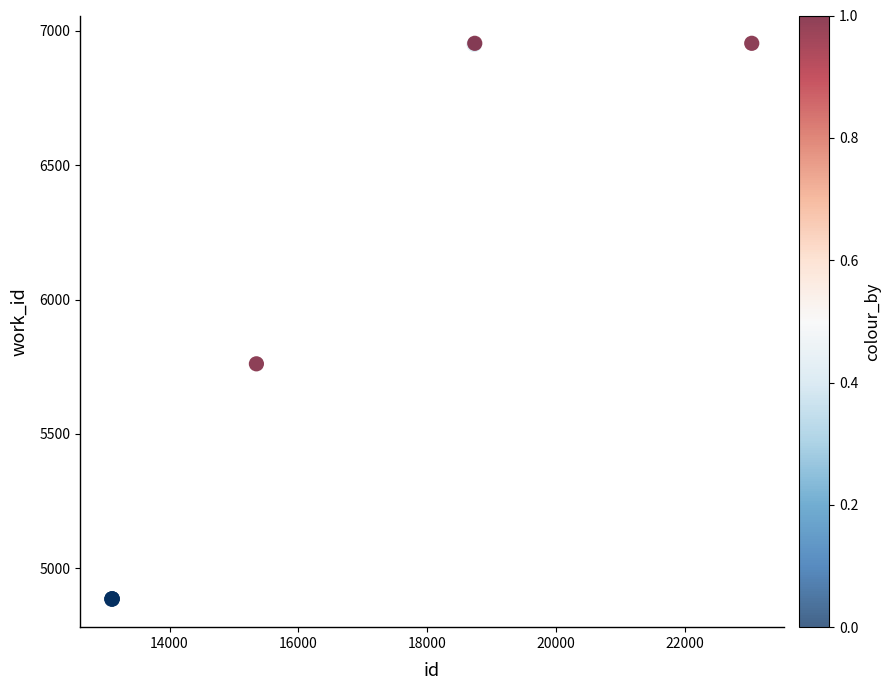

What Y value in the scatter plot is closest to 5919?

5761